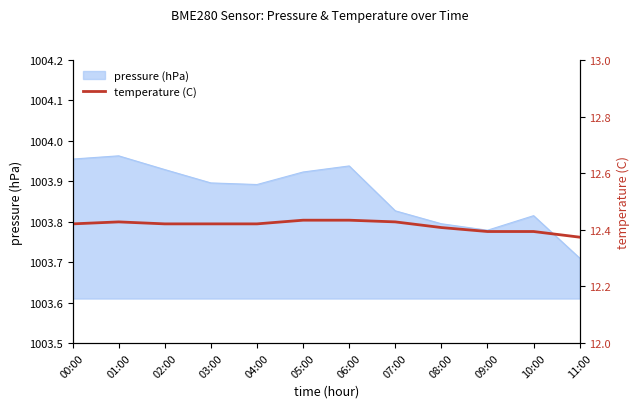

True or false: pressure (hPa) has a value of 1370.9 at 08:00.

False